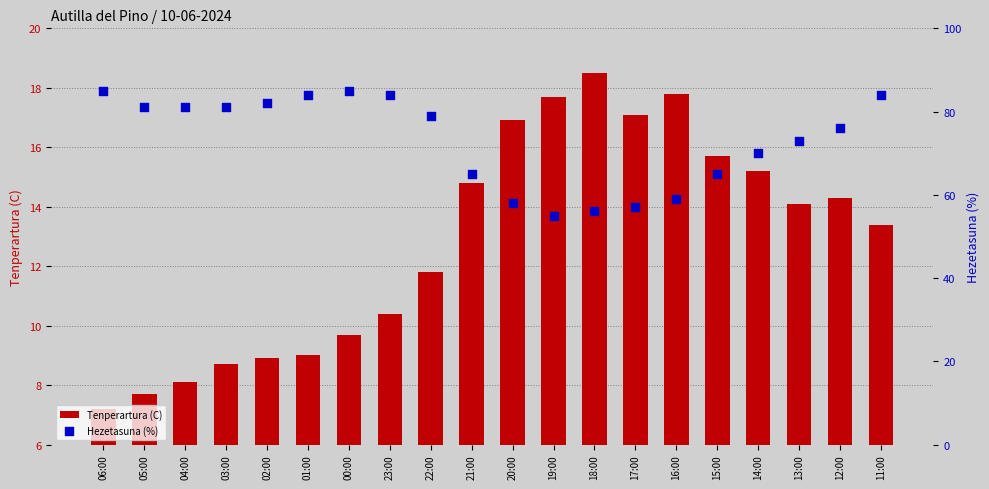

At how many categories does at least one series exceed 49?

20